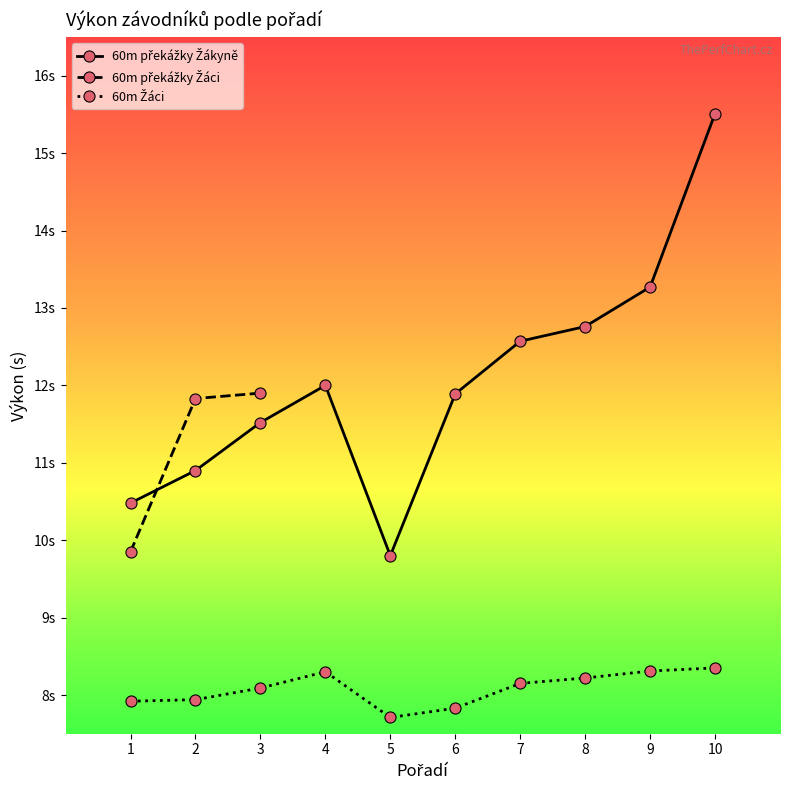

Between 7 and 8, which series saw the biggest shift?

60m preskody Zakyně